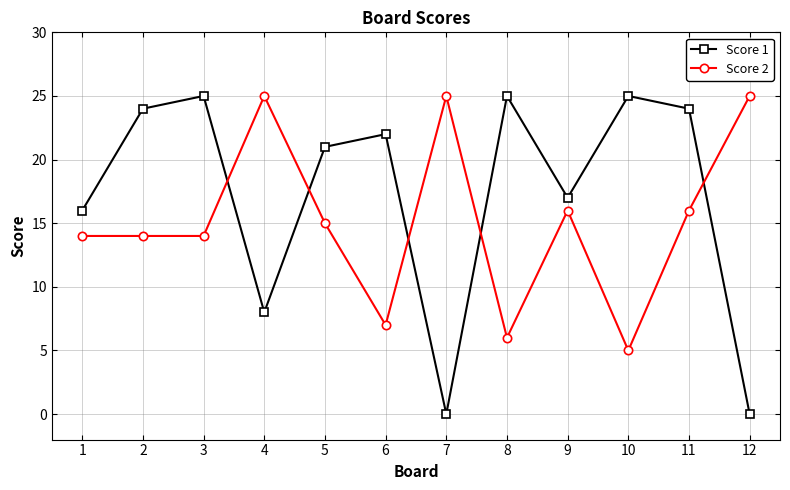

Is the value of Score 1 at 10 greater than the value of Score 2 at 2?

Yes